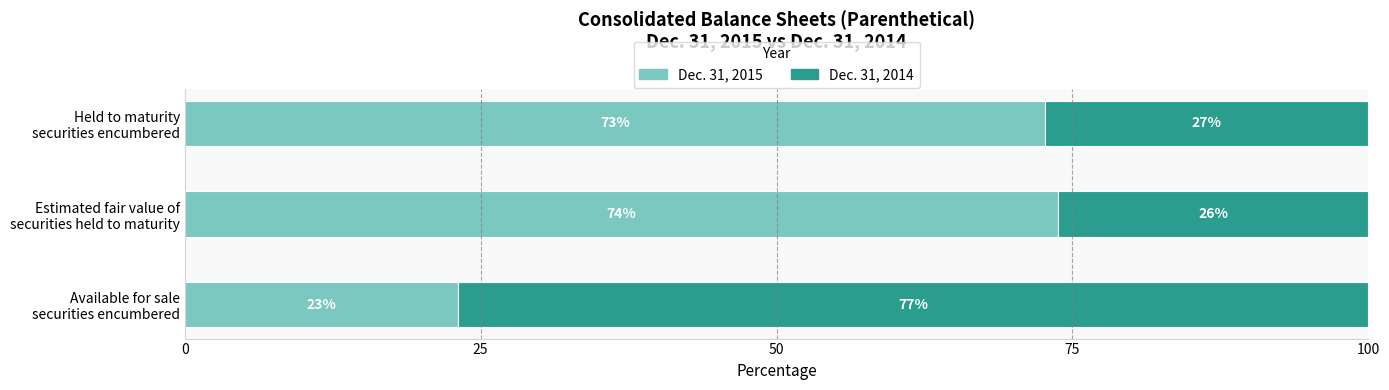

Count the number of categories in the chart.

3